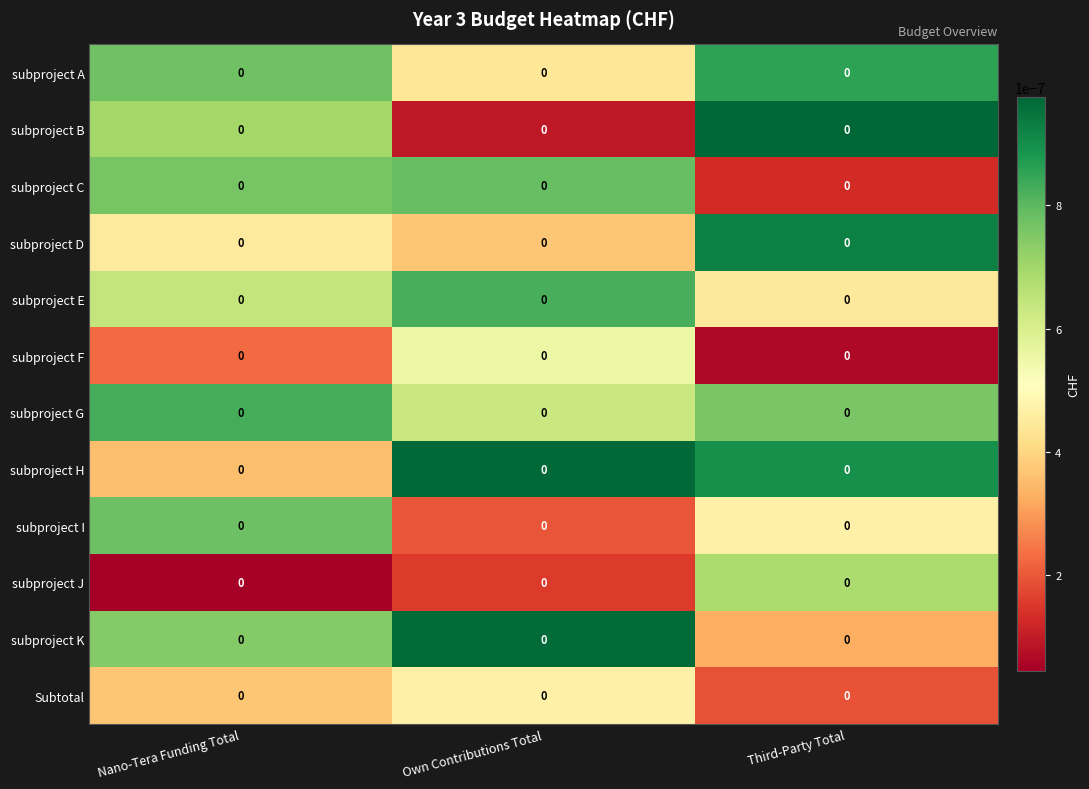

At which category does the chart reach its peak across all series?

Third-Party Total